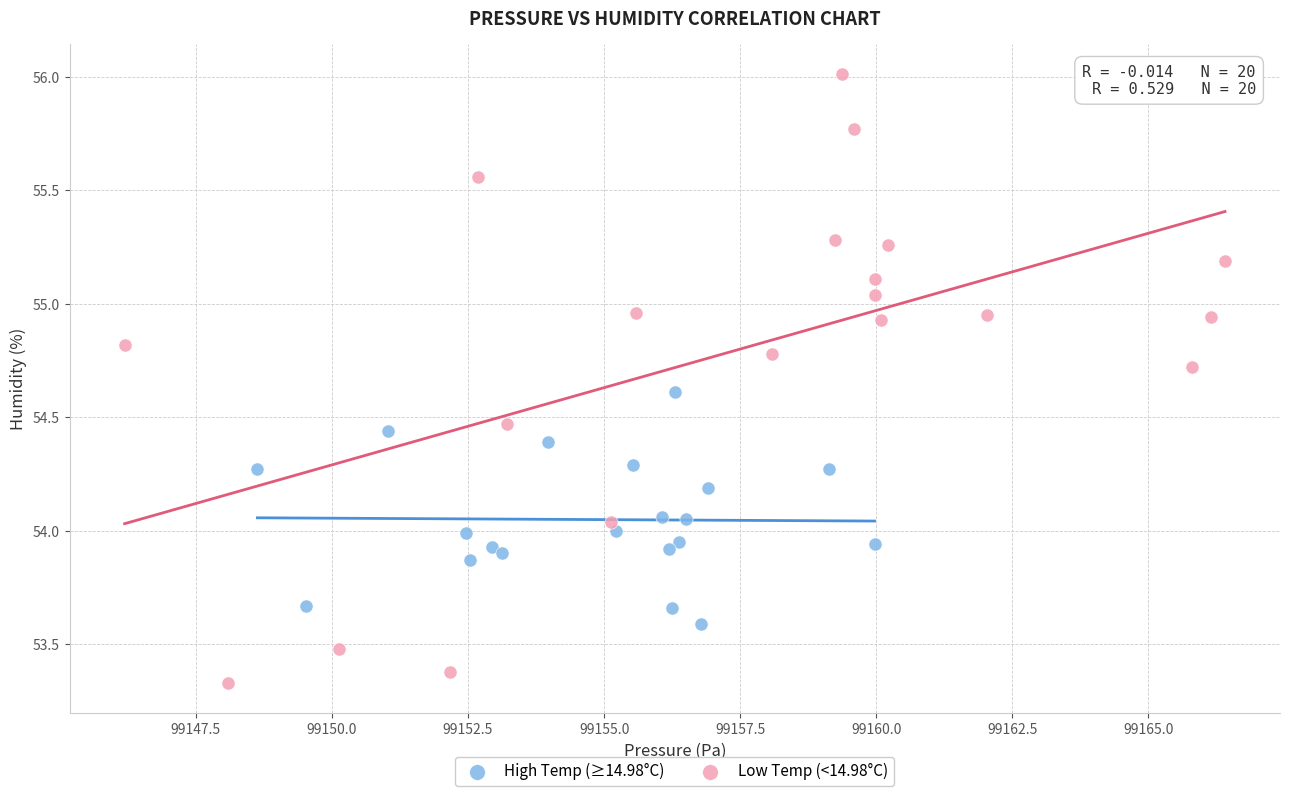

Which series has the largest Y range (max minus min)?

Low Temp (<14.98°C)